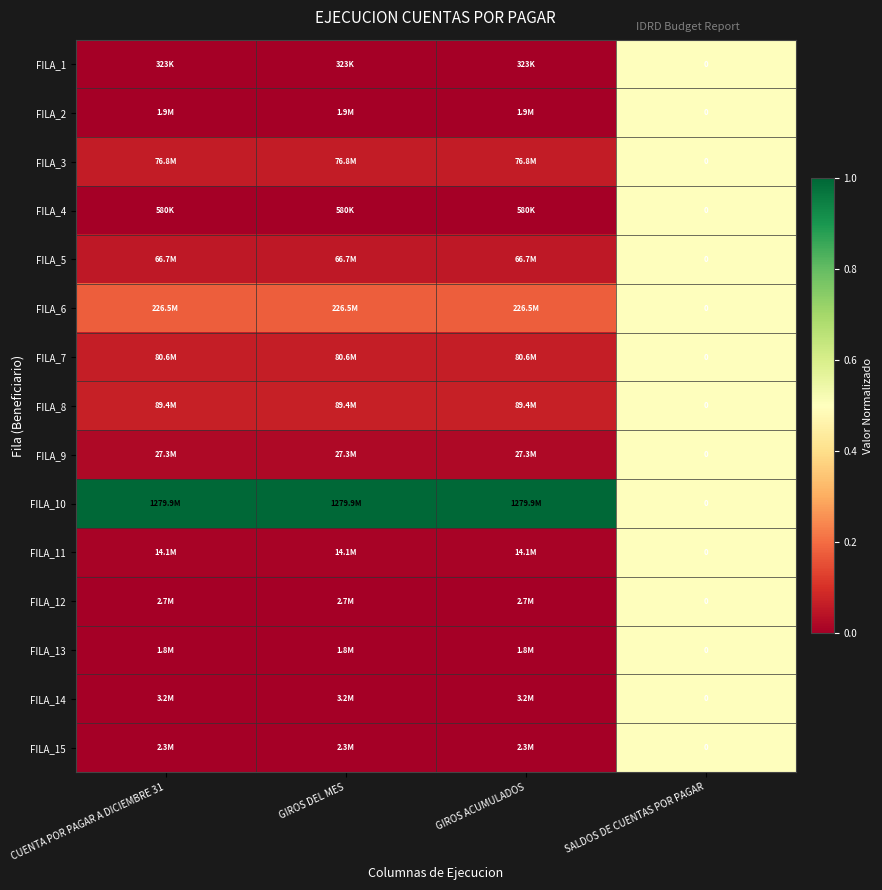

What is the total value across all series at GIROS DEL MES?

1.5